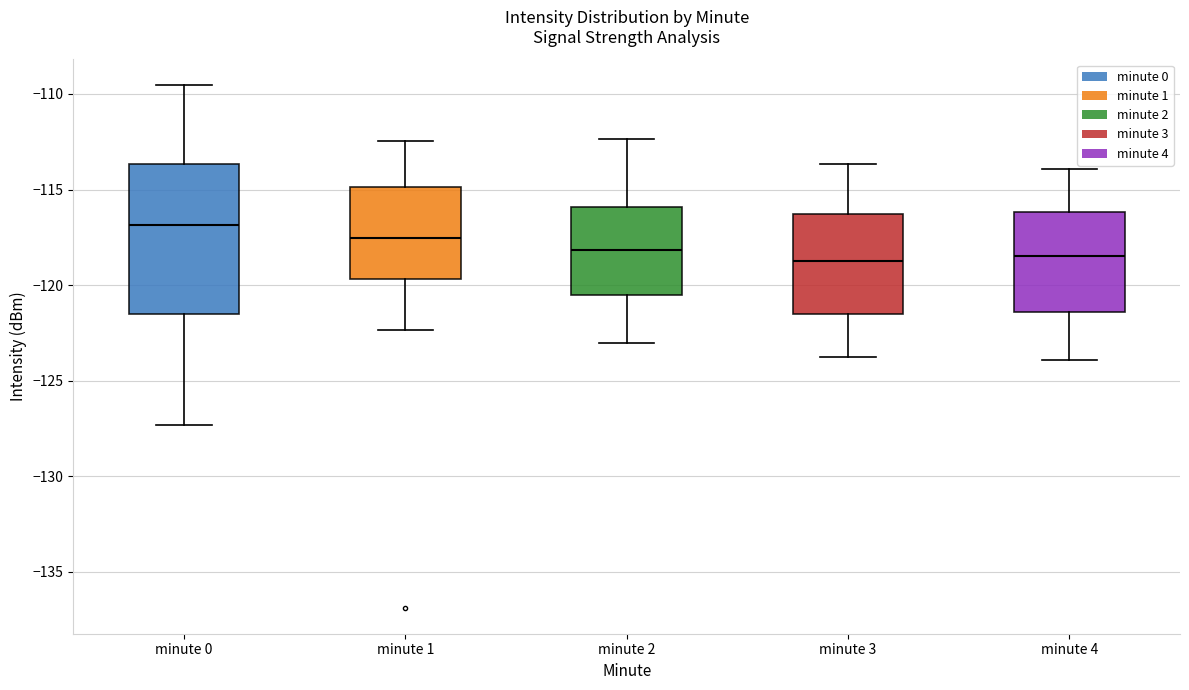

Reading left to right, read every box against the y-axis: the position of its median line, the range the box covers, and the ends of its whiskers. The values are not printed on the chart, so give them approximately, as read against the axis.

minute 0: median -117.0, box -121.5 to -113.5, whiskers -127.5 to -109.5
minute 1: median -117.5, box -119.5 to -115.0, whiskers -122.5 to -112.5
minute 2: median -118.0, box -120.5 to -116.0, whiskers -123.0 to -112.5
minute 3: median -118.5, box -121.5 to -116.5, whiskers -124.0 to -113.5
minute 4: median -118.5, box -121.5 to -116.0, whiskers -124.0 to -114.0